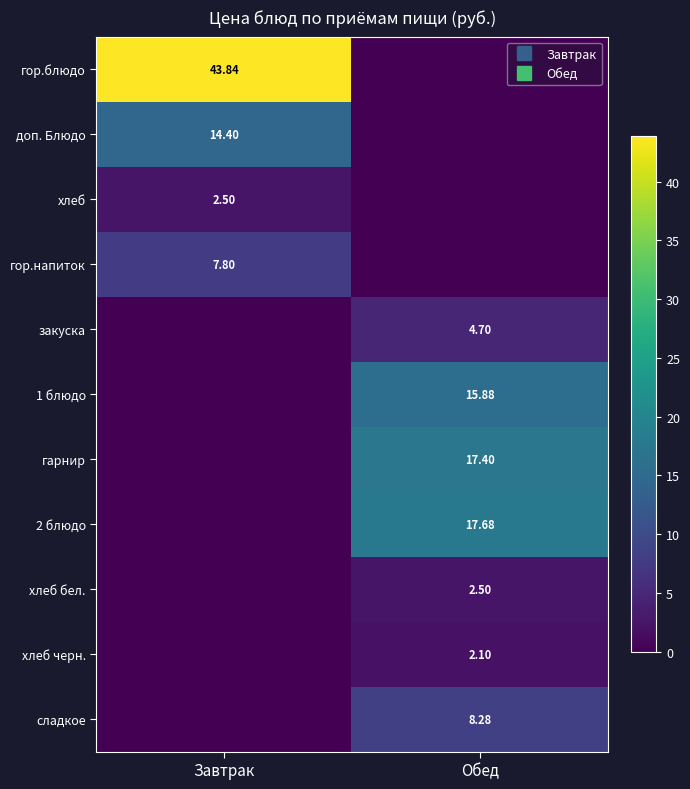

Rank the categories by 2 блюдо value from highest to lowest.

Обед, Завтрак